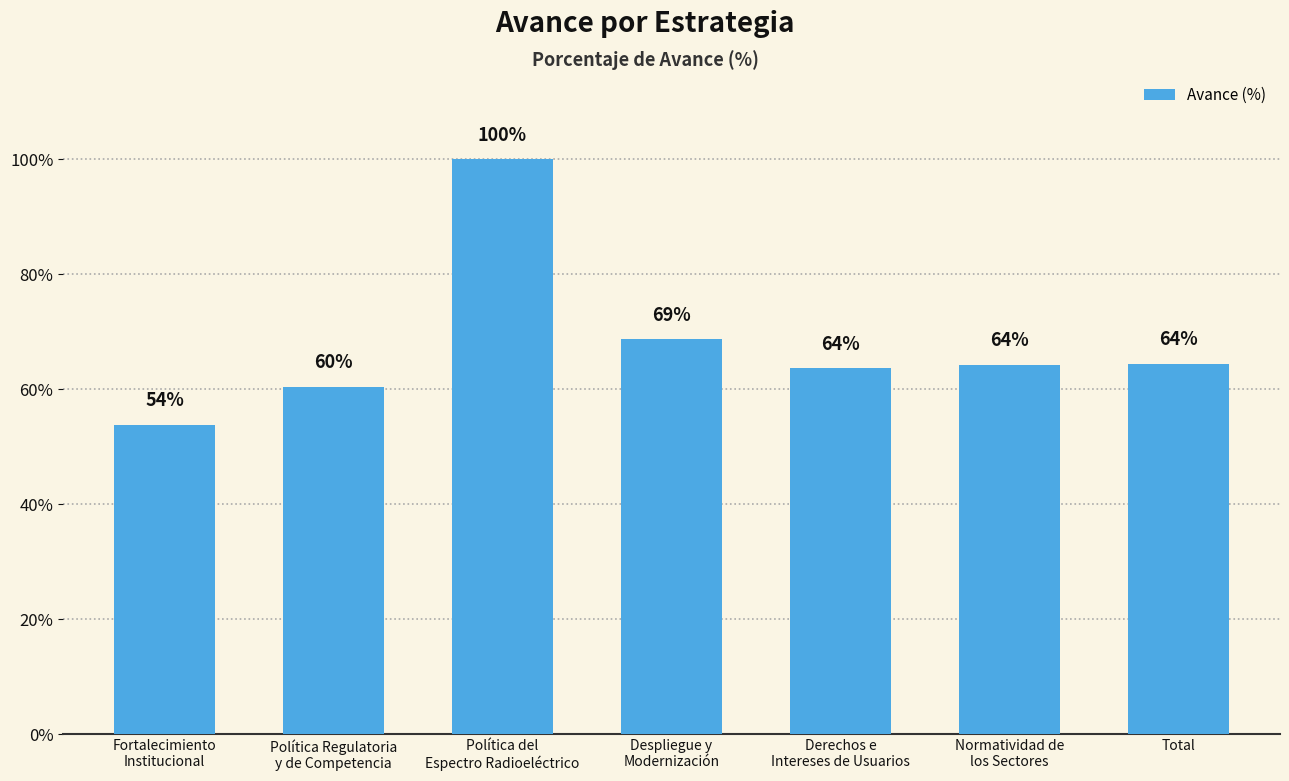

Are the bars horizontal?

No